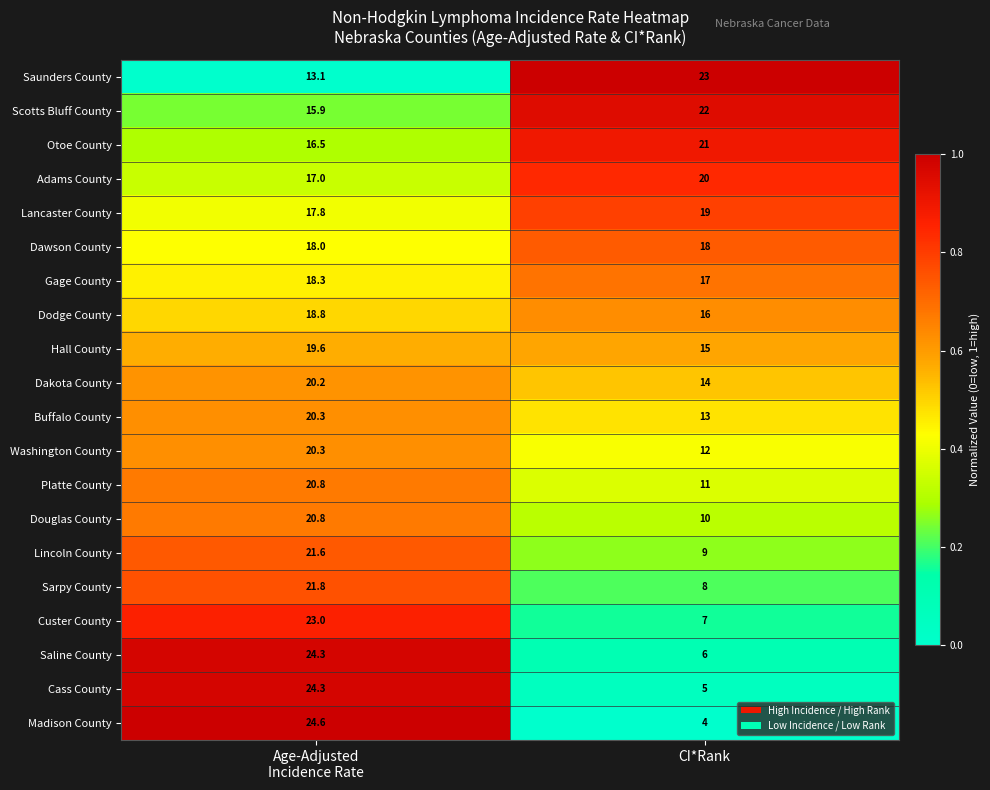

Between Age-Adjusted
Incidence Rate and CI*Rank, which series saw the biggest shift?

Madison County